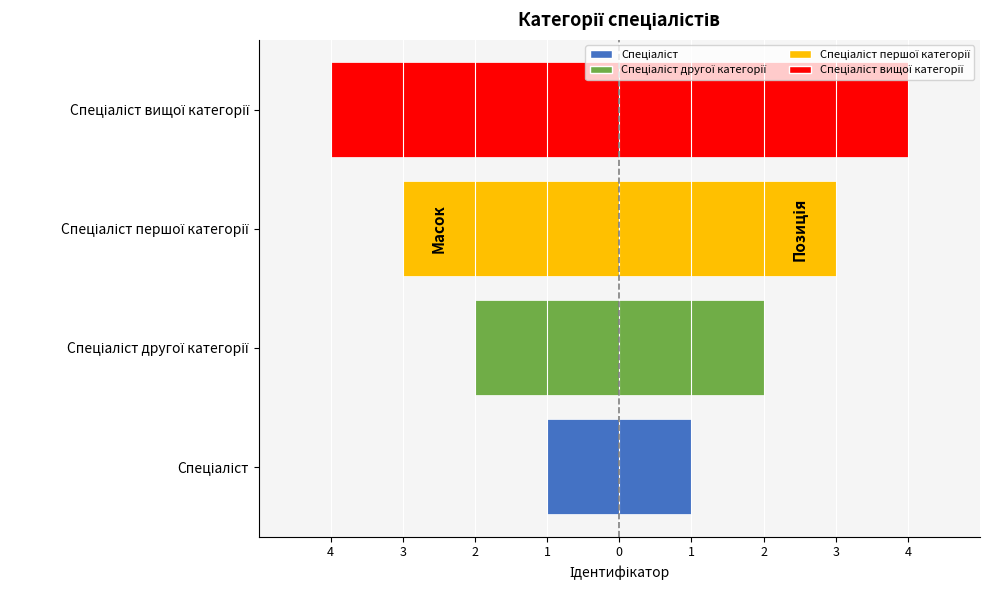

Where does the data first go above -2?

Спеціаліст